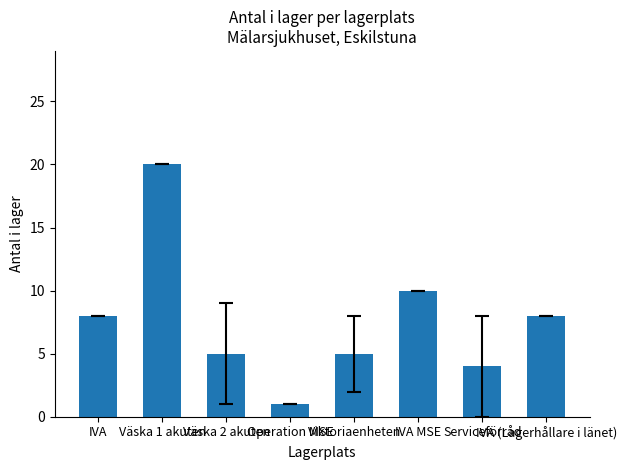

Which category has the lowest value across all series?

Operation MSE